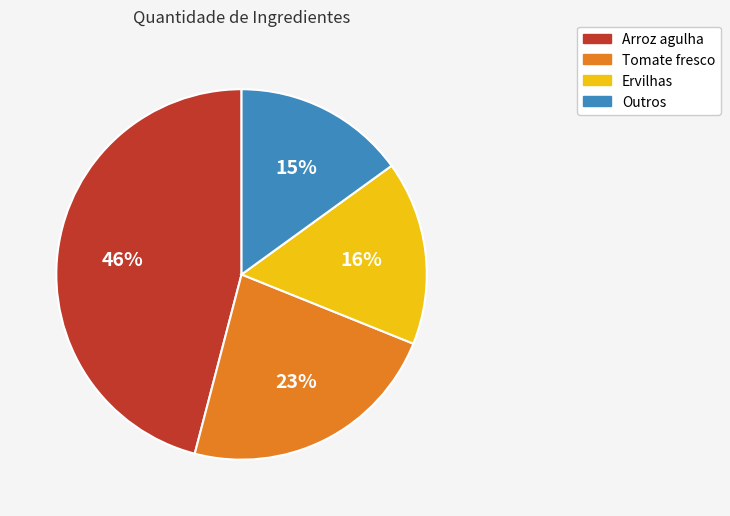

Count the number of slices in the pie.

4